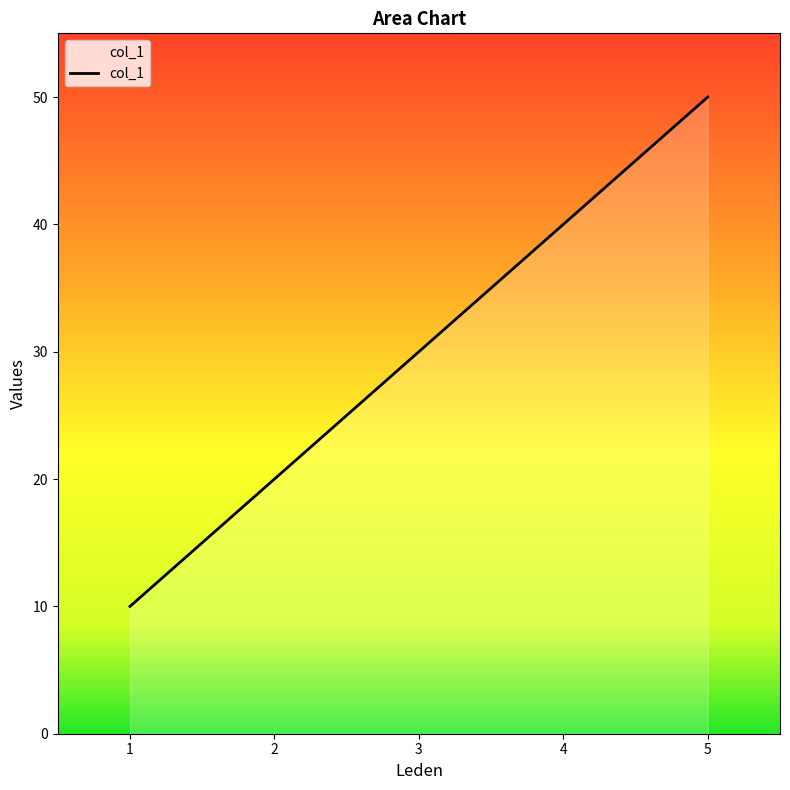

What is the smallest value displayed?

10